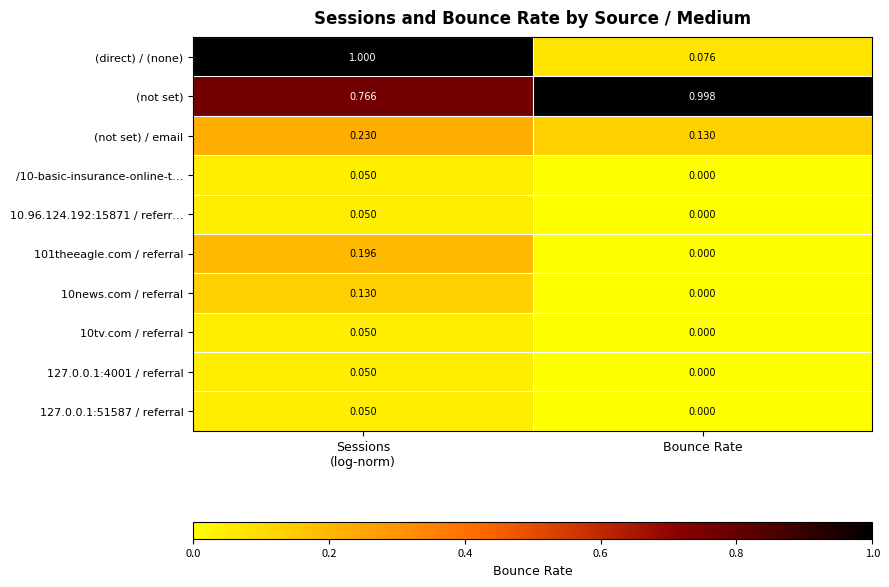

How many categories are shown in the chart?

2